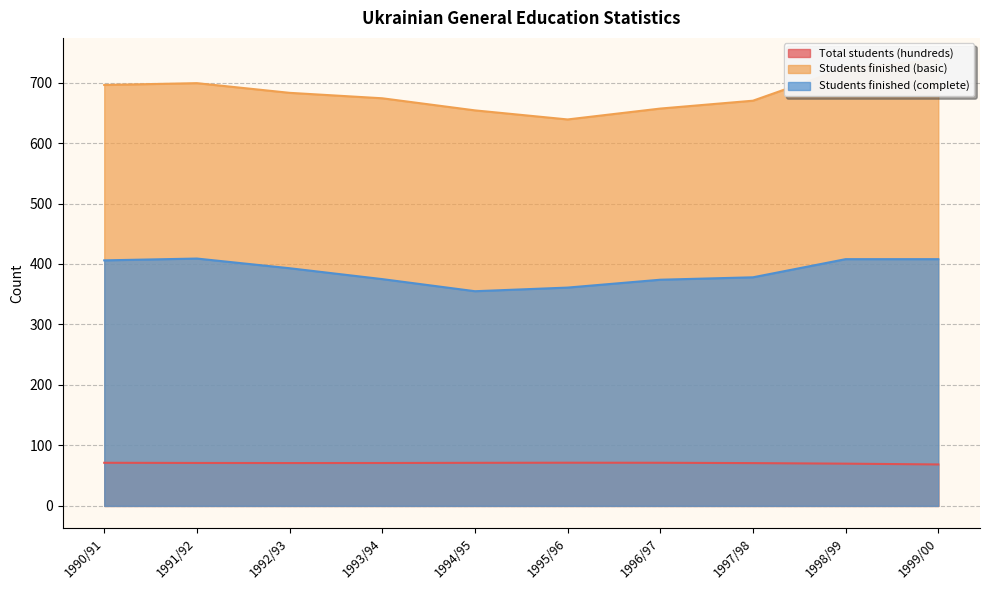

True or false: Total students (hundreds) and Students finished (basic) intersect in this chart.

False